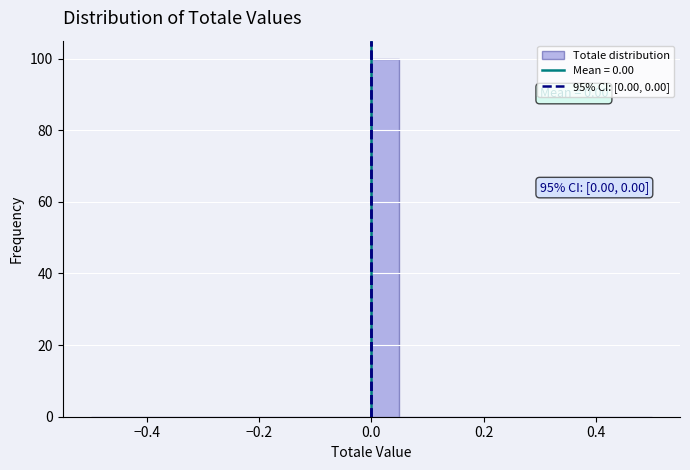

Read against the x-axis, roughly where is the centre of the tallest bar?

0.02